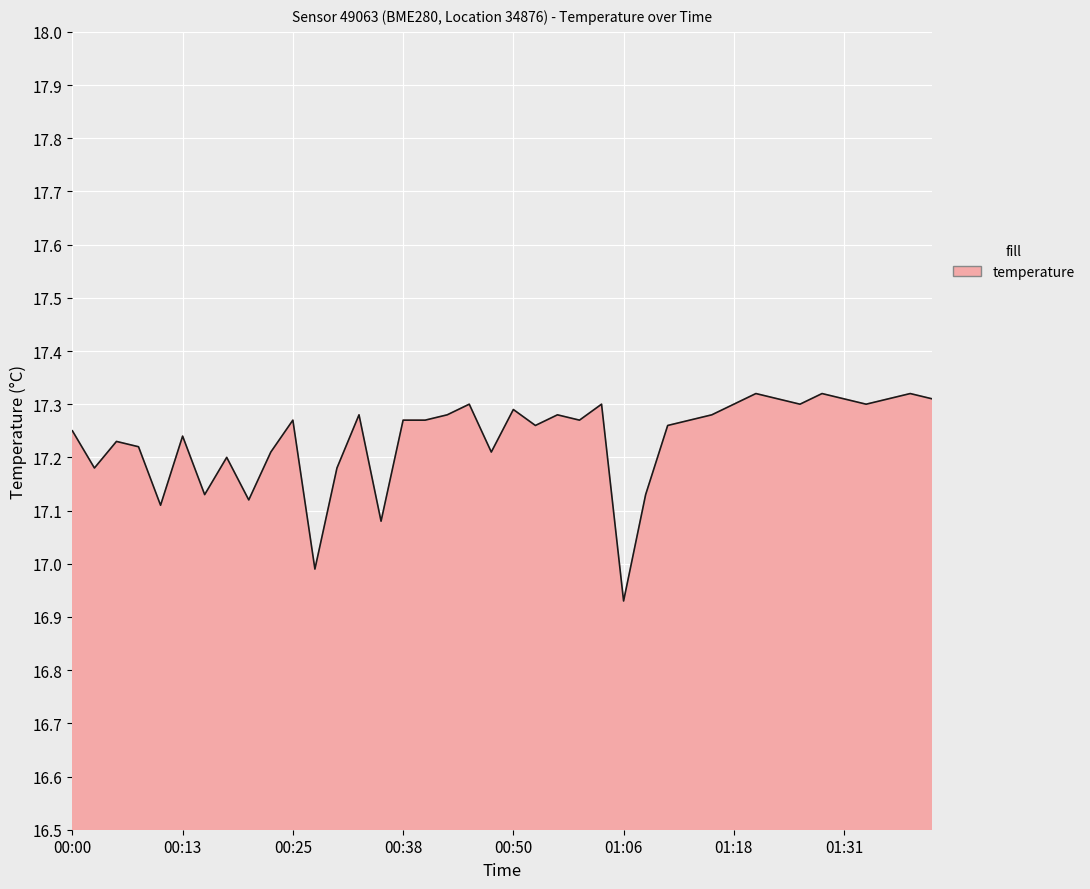

What is the difference between the maximum and minimum values?

0.4